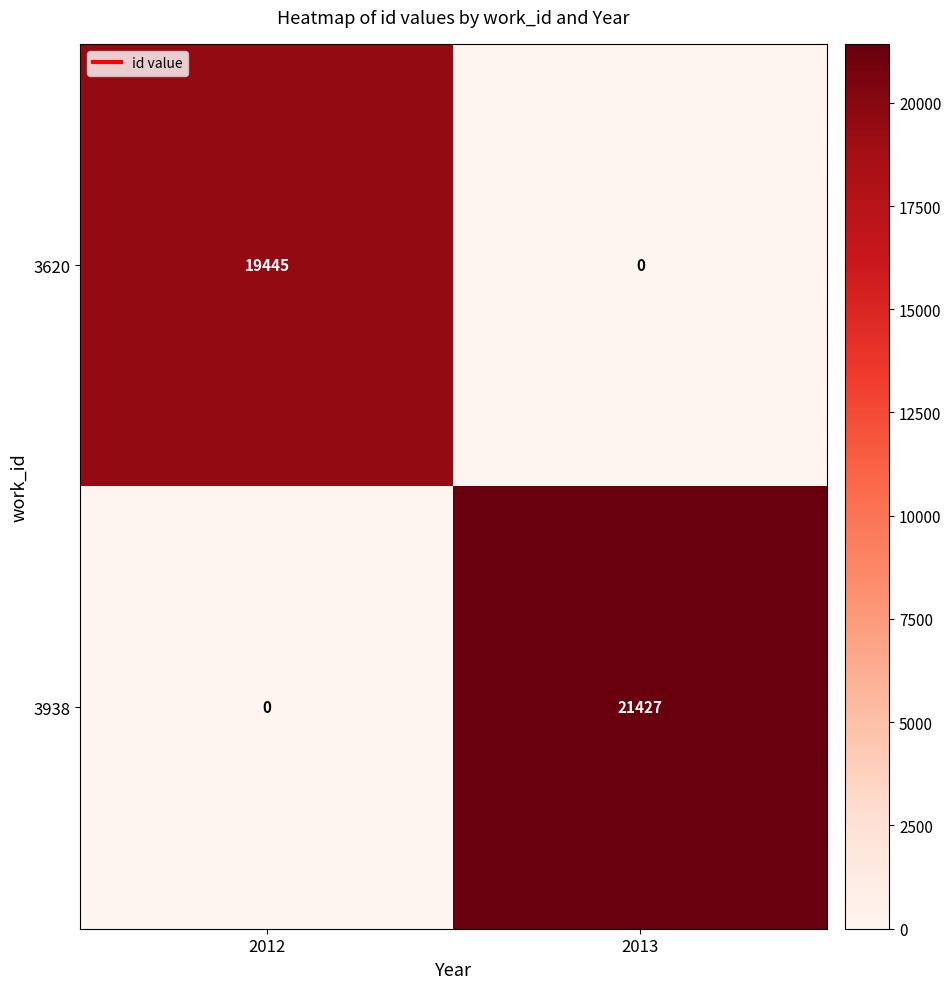

At 2013, list the series in order from smallest to largest.

3620, 3938